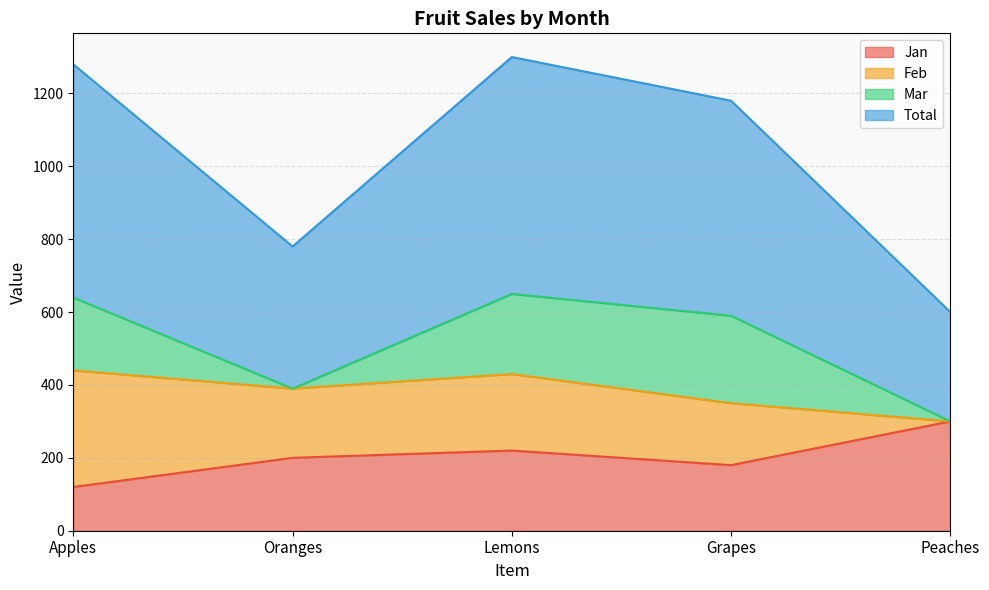

True or false: Total and Jan intersect in this chart.

False